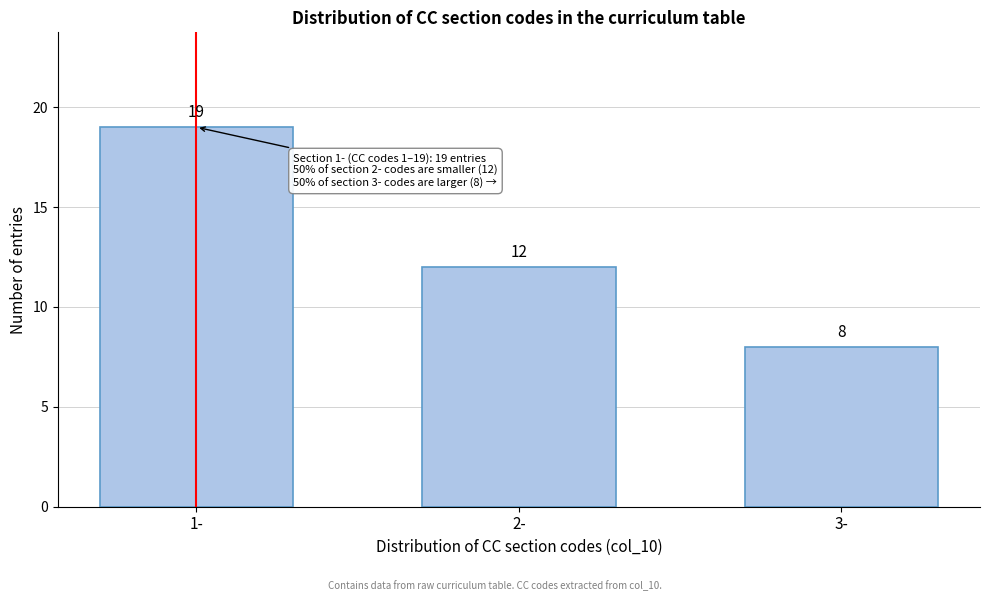

Reading left to right, extract all data points from this chart.

19	12	8